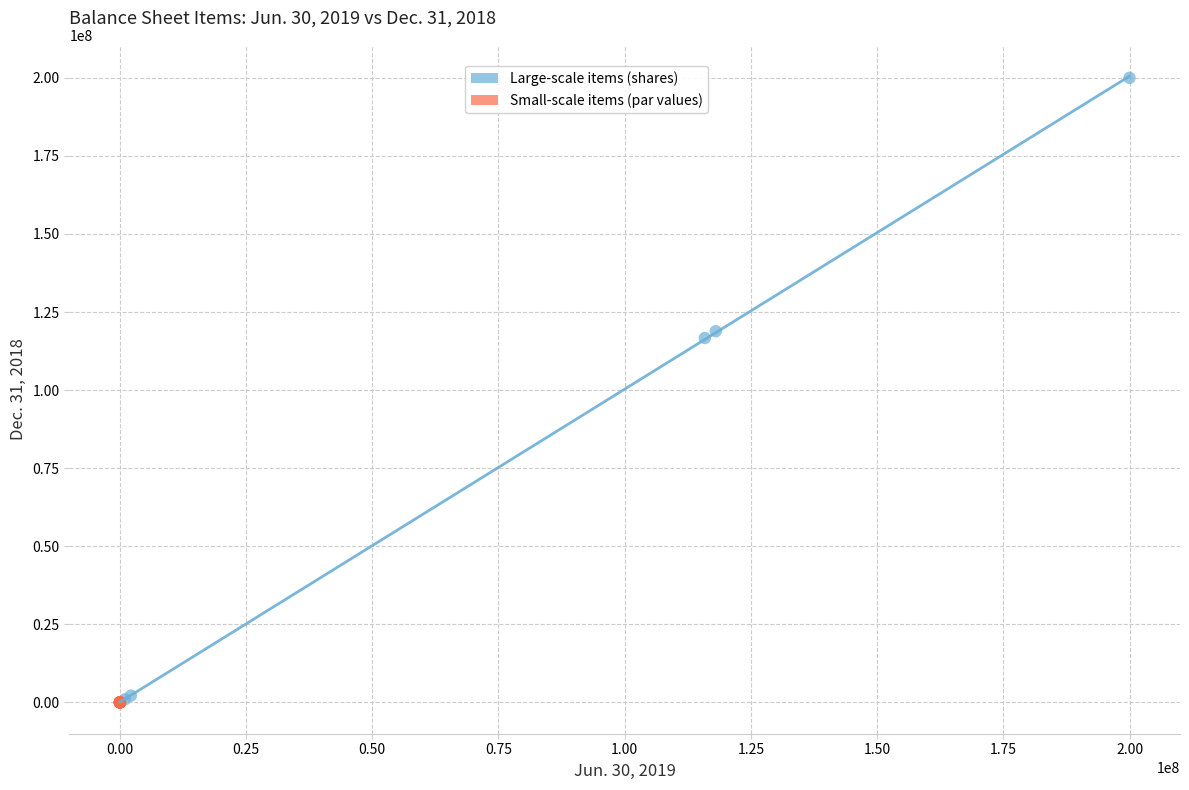

Which series has the largest Y range (max minus min)?

Large-scale items (shares)